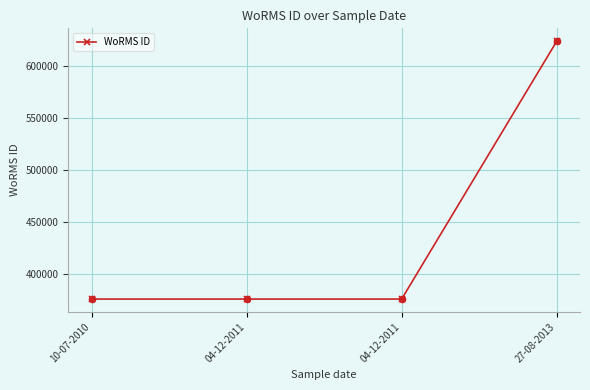

How many lines are shown in the chart?

1